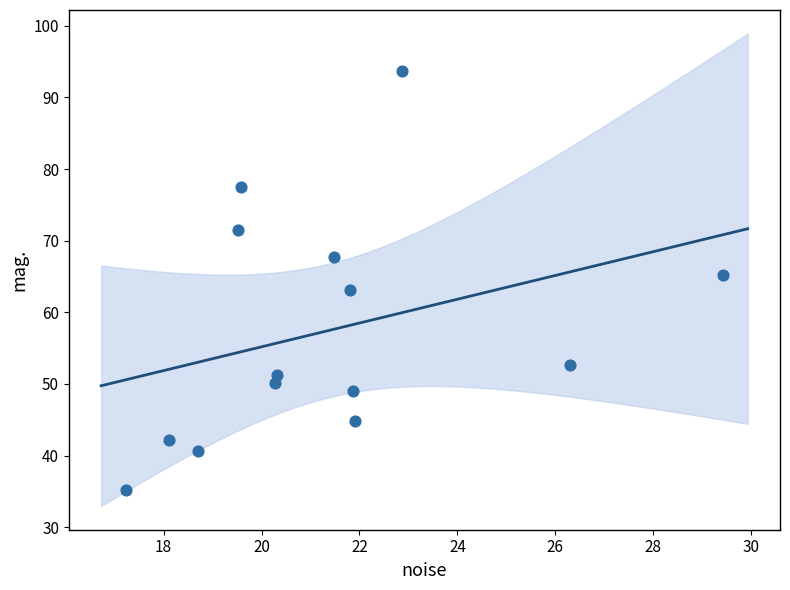

What is the range of Y values (max minus min)?

58.5